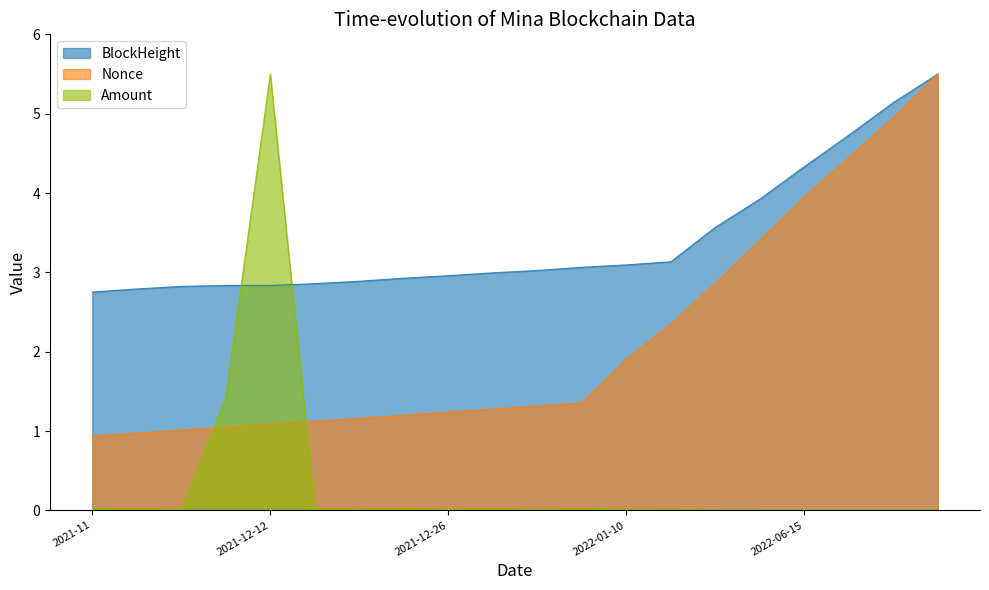

Which category has the lowest value in the BlockHeight series?

2021-11